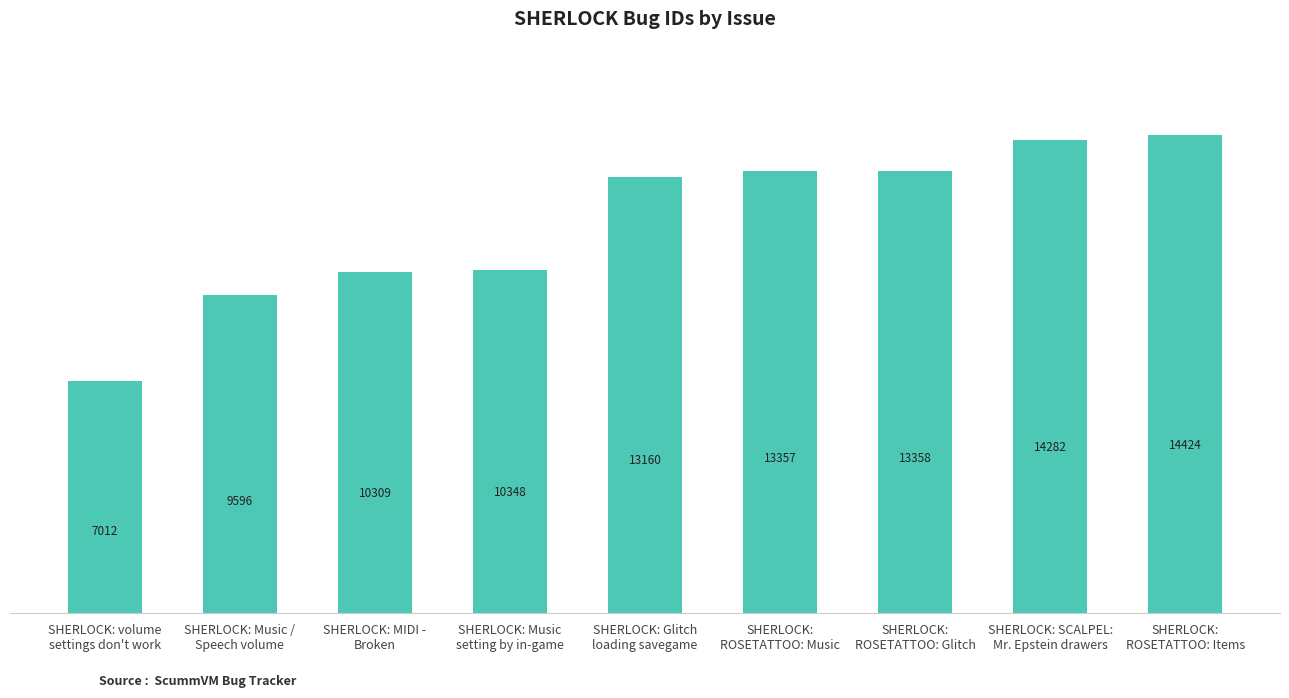

The value at SHERLOCK: Music /
Speech volume is 9596. True or false?

True